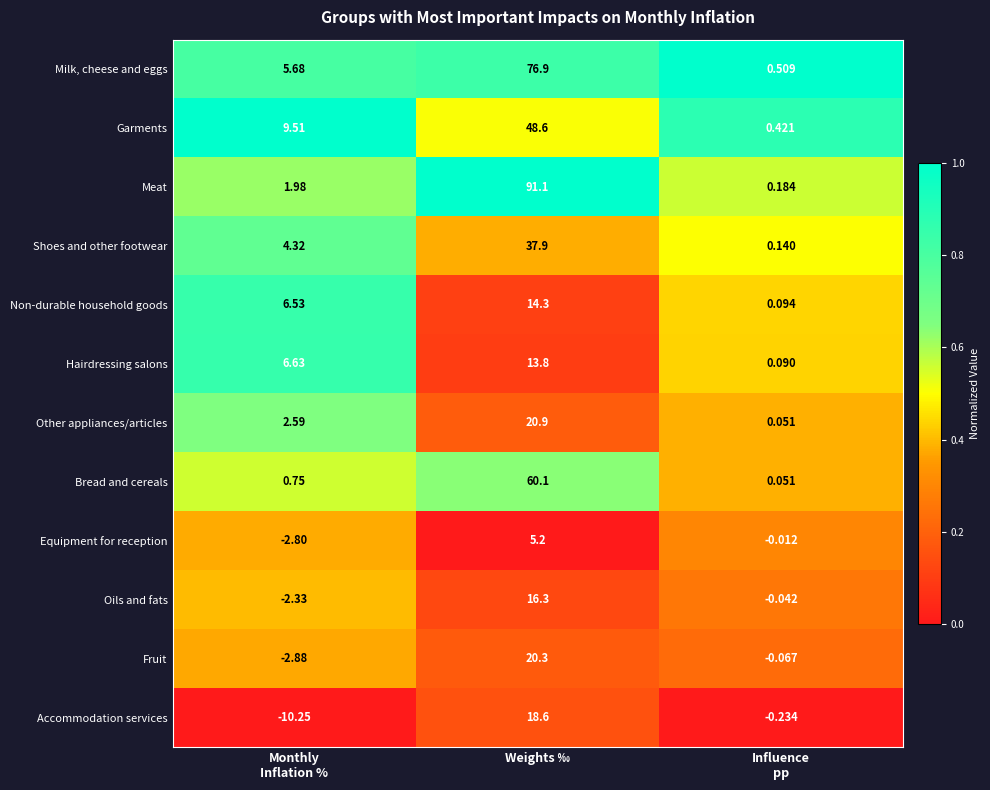

Where does the Oils and fats series first go above 0?

Weights ‰